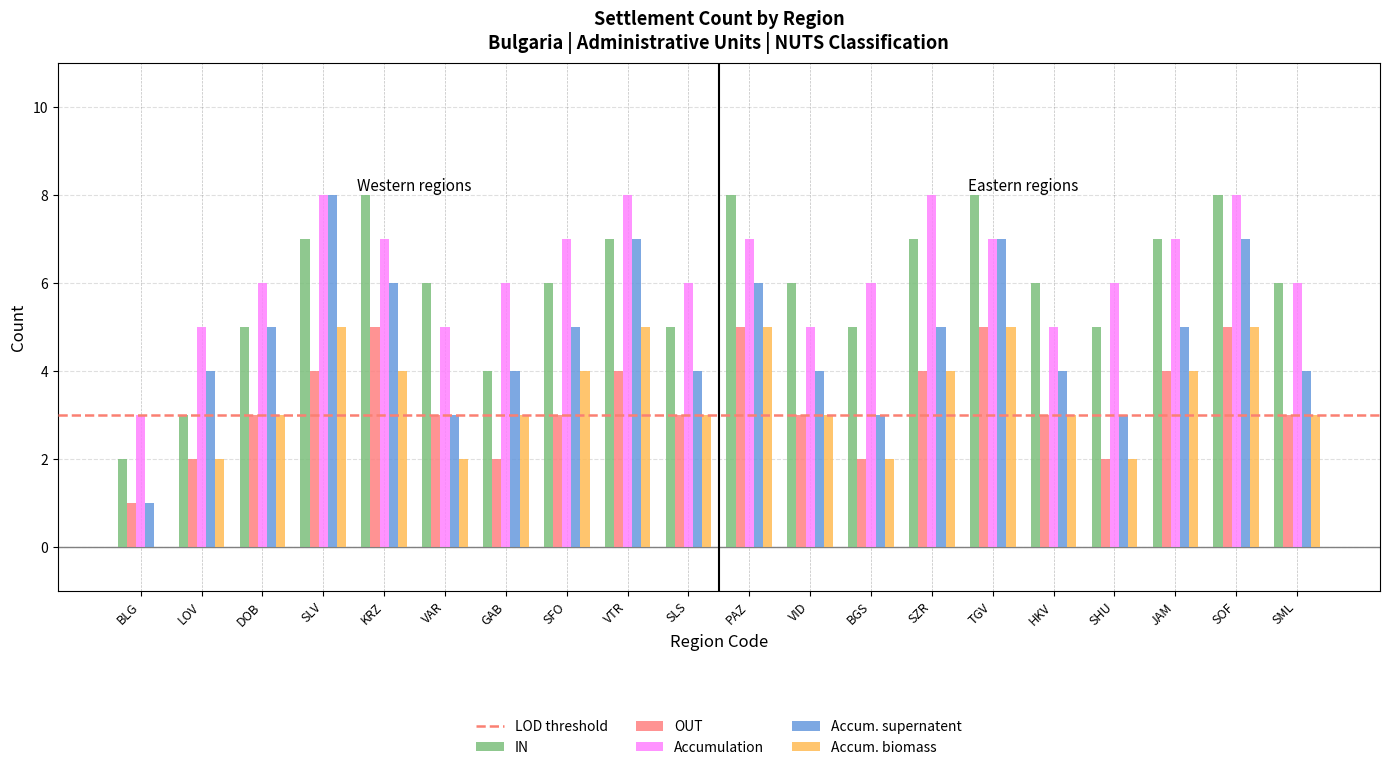

How many data points does each series have?

20